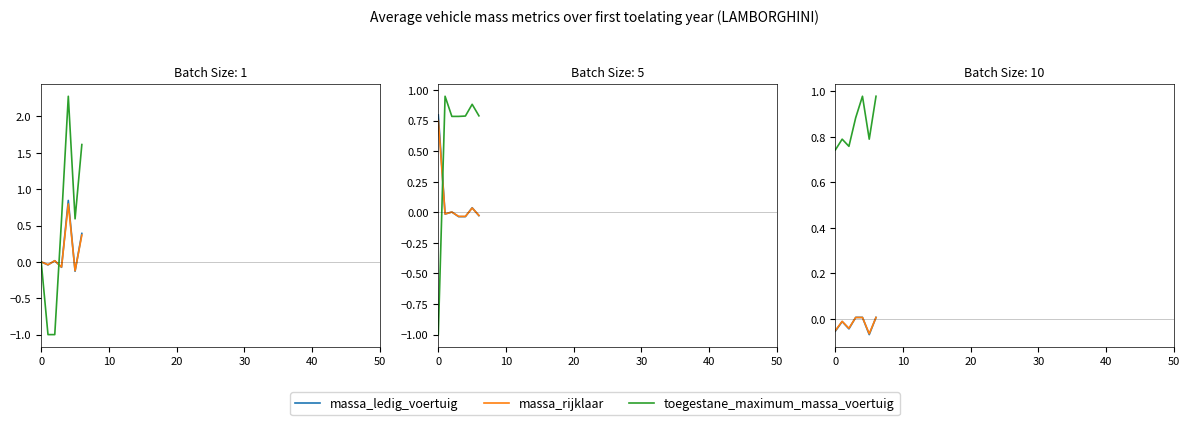

The value of massa_ledig_voertuig at 0 is -0.1. True or false?

True